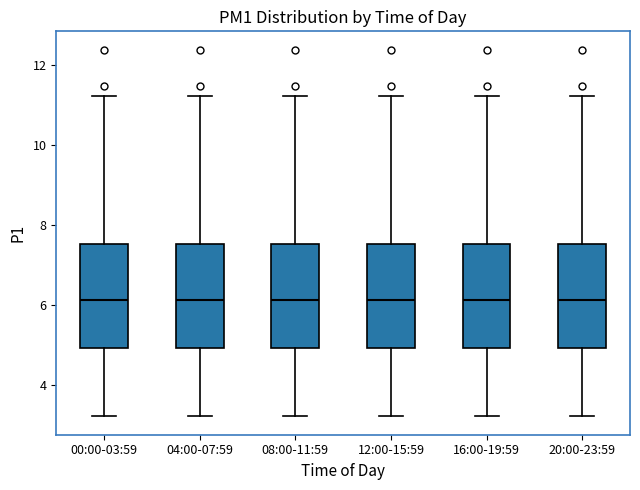

Where does the lower whisker of the box for 12:00-15:59 end on the y-axis? The values are not printed on the chart, so give them approximately, as read against the axis.

3.2